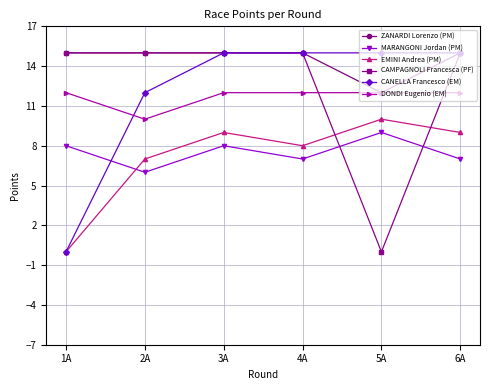

What is the greatest value displayed?

15